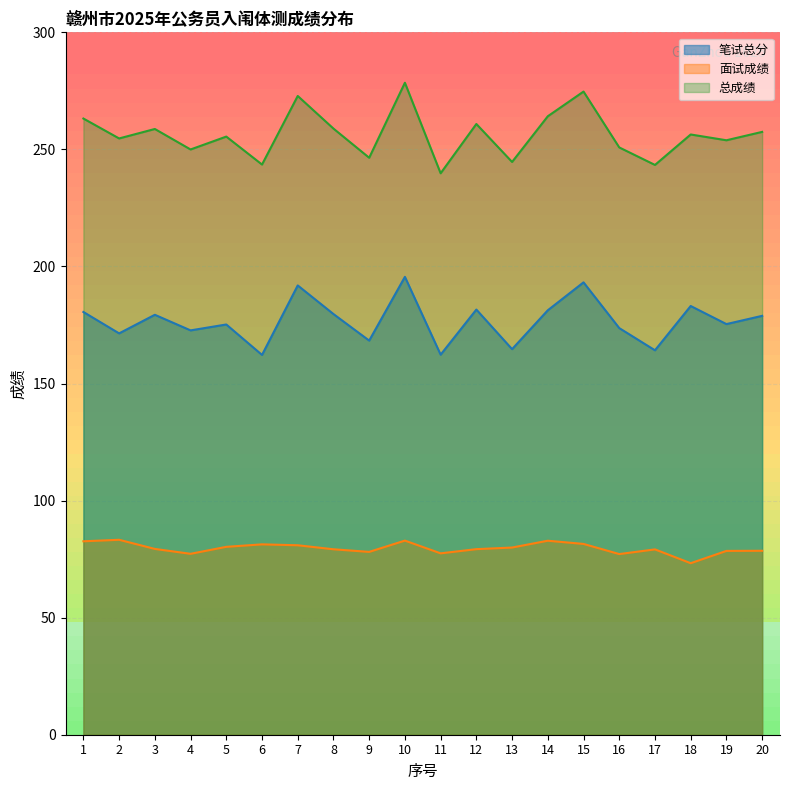

Reading left to right, what are all the values shown in this chart?

笔试总分: 1=180.6	2=171.4	3=179.4	4=172.7	5=175.2	6=162.2	7=191.9	8=179.7	9=168.3	10=195.6	11=162.3	12=181.6	13=164.7	14=181.3	15=193.2	16=173.7	17=164.2	18=183.1	19=175.4	20=178.9
面试成绩: 1=82.6	2=83.3	3=79.4	4=77.3	5=80.2	6=81.3	7=80.9	8=79.2	9=78.1	10=82.9	11=77.5	12=79.3	13=80.0	14=82.9	15=81.5	16=77.2	17=79.2	18=73.3	19=78.5	20=78.6
总成绩: 1=263.2	2=254.7	3=258.7	4=250.0	5=255.5	6=243.5	7=272.8	8=258.9	9=246.4	10=278.5	11=239.8	12=260.9	13=244.6	14=264.1	15=274.7	16=250.8	17=243.4	18=256.4	19=253.9	20=257.5